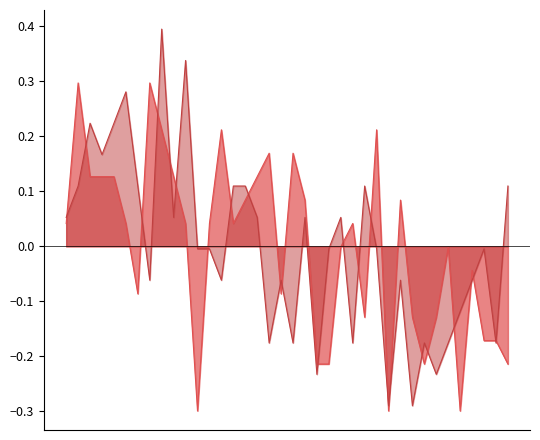

How many lines are shown in the chart?

2